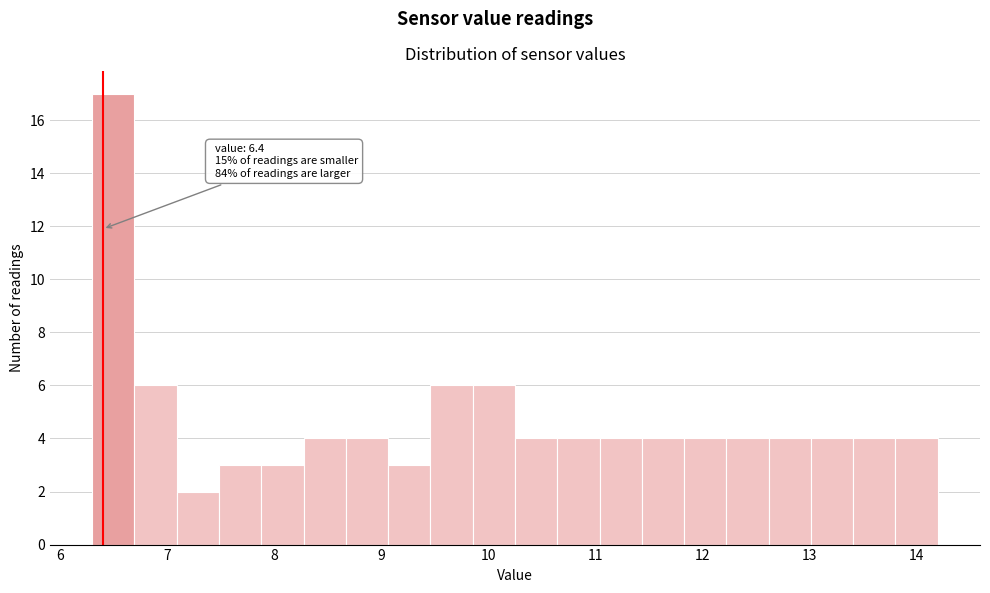

Around what value on the x-axis is the tallest bar? Give the approximate position of its centre, as read against the axis.

6.5